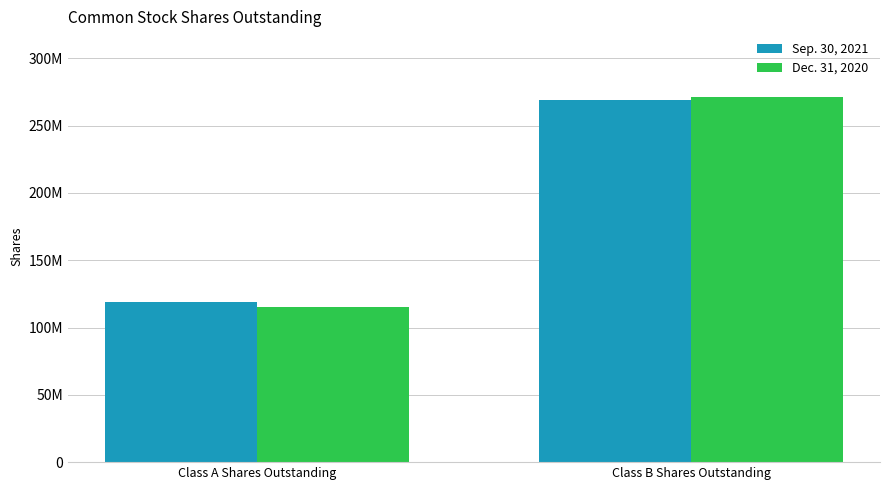

What are all the series names shown in the legend?

Sep. 30, 2021, Dec. 31, 2020